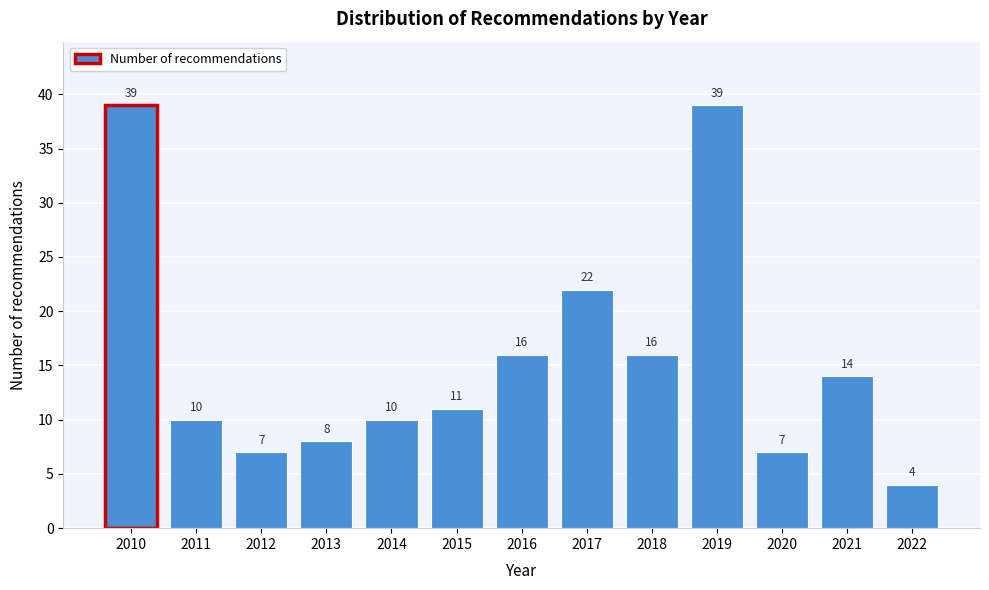

Reading left to right, extract all data points from this chart.

2010=39	2011=10	2012=7	2013=8	2014=10	2015=11	2016=16	2017=22	2018=16	2019=39	2020=7	2021=14	2022=4